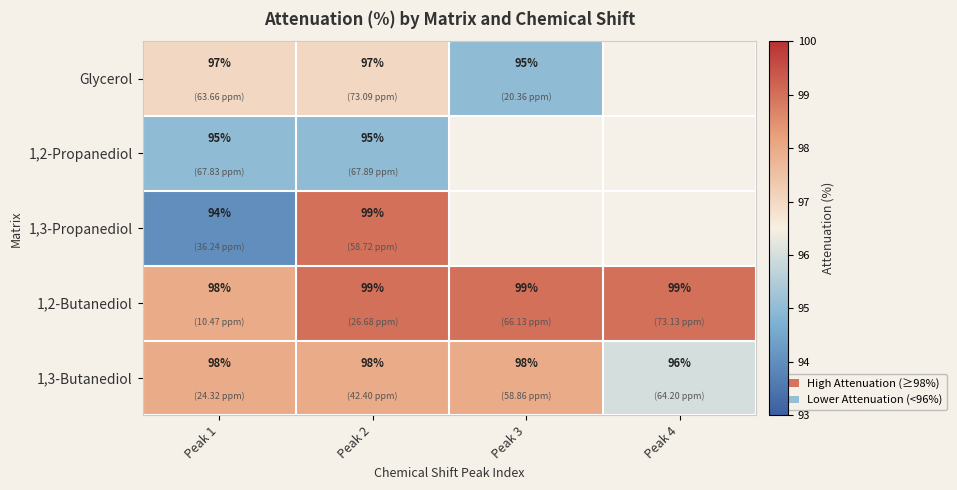

What is the difference between the highest and lowest values at Peak 1?

4